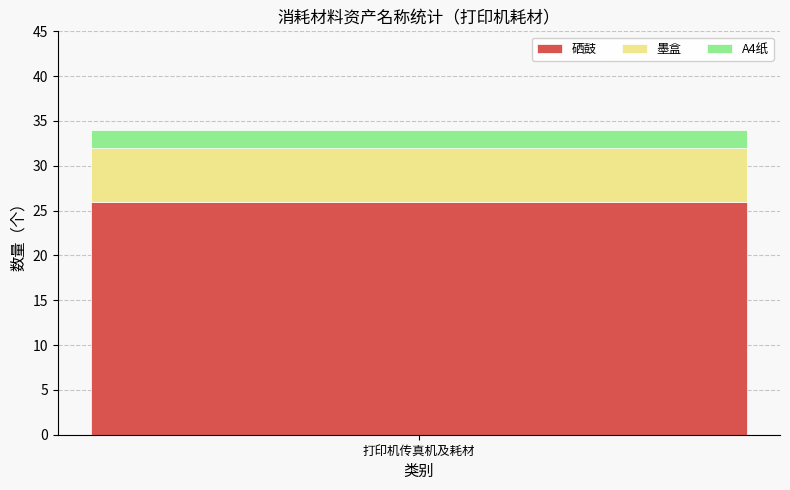

What value does the 硒鼓 series have at 打印机传真机及耗材?

26